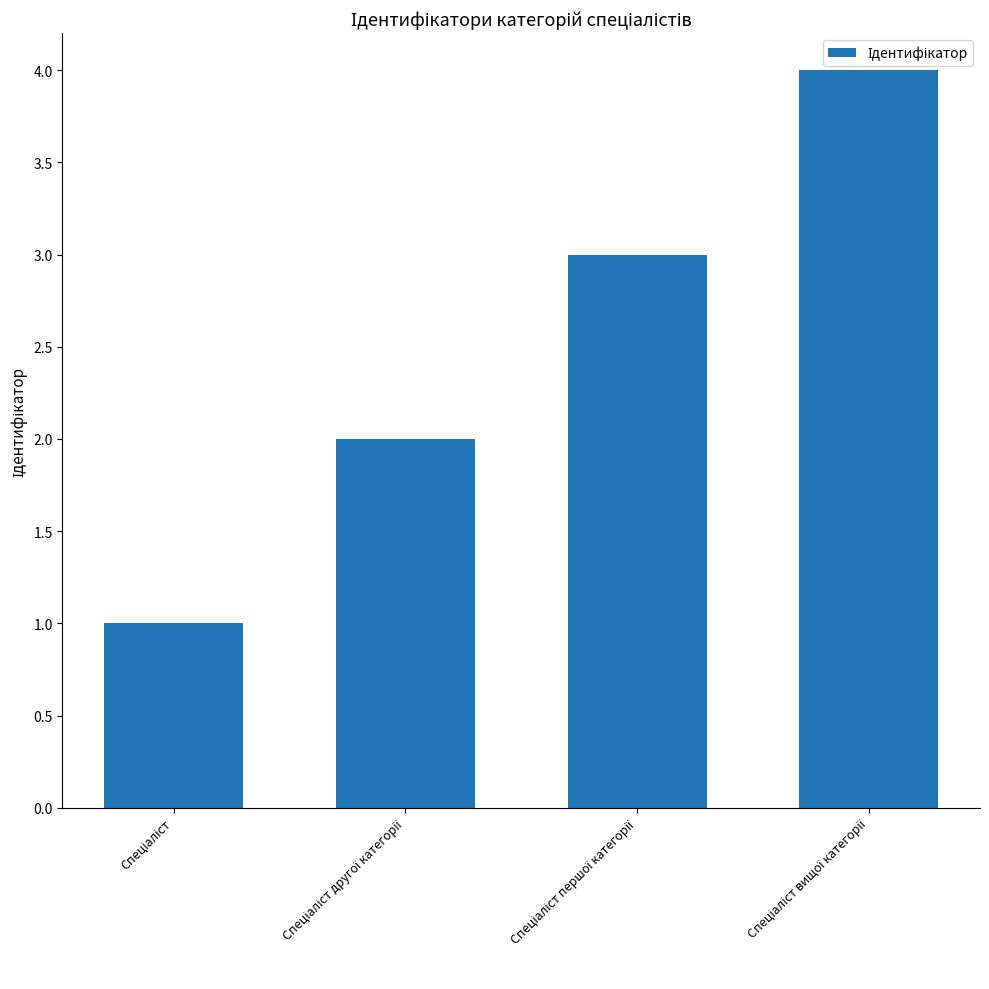

What is the value of the 1st bar from the left?

1